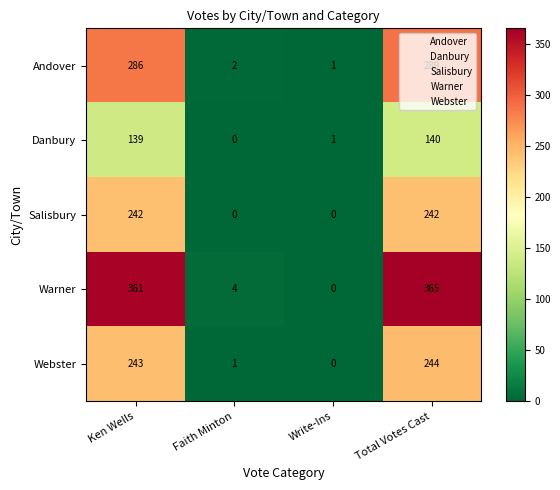

Which series changed the most between Ken Wells and Write-Ins?

Warner